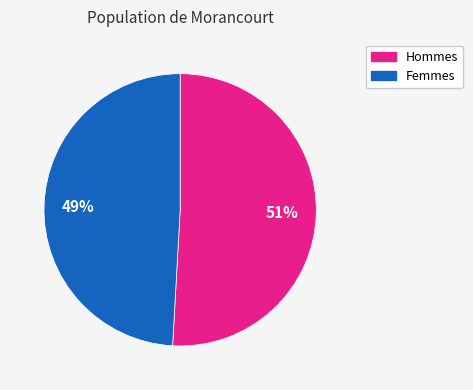

Does any single category account for the majority?

Yes